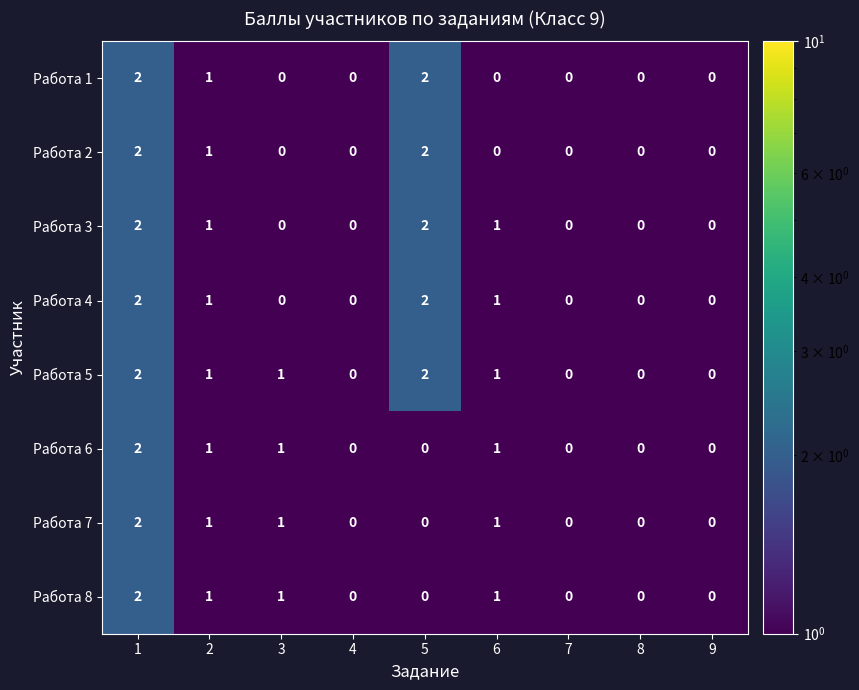

Count the Работа 6 values in the range 0 to 1.

8